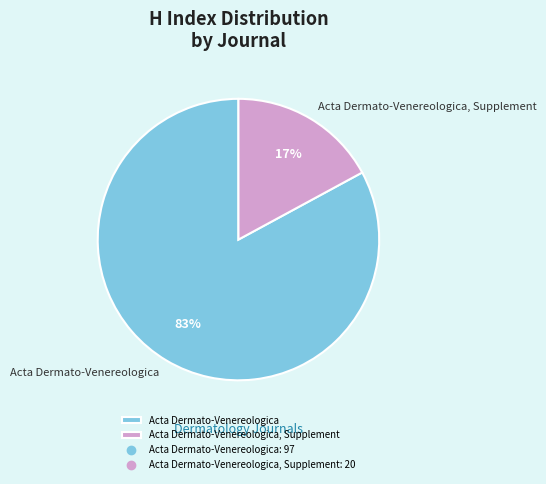

How many slices are in this pie chart?

2